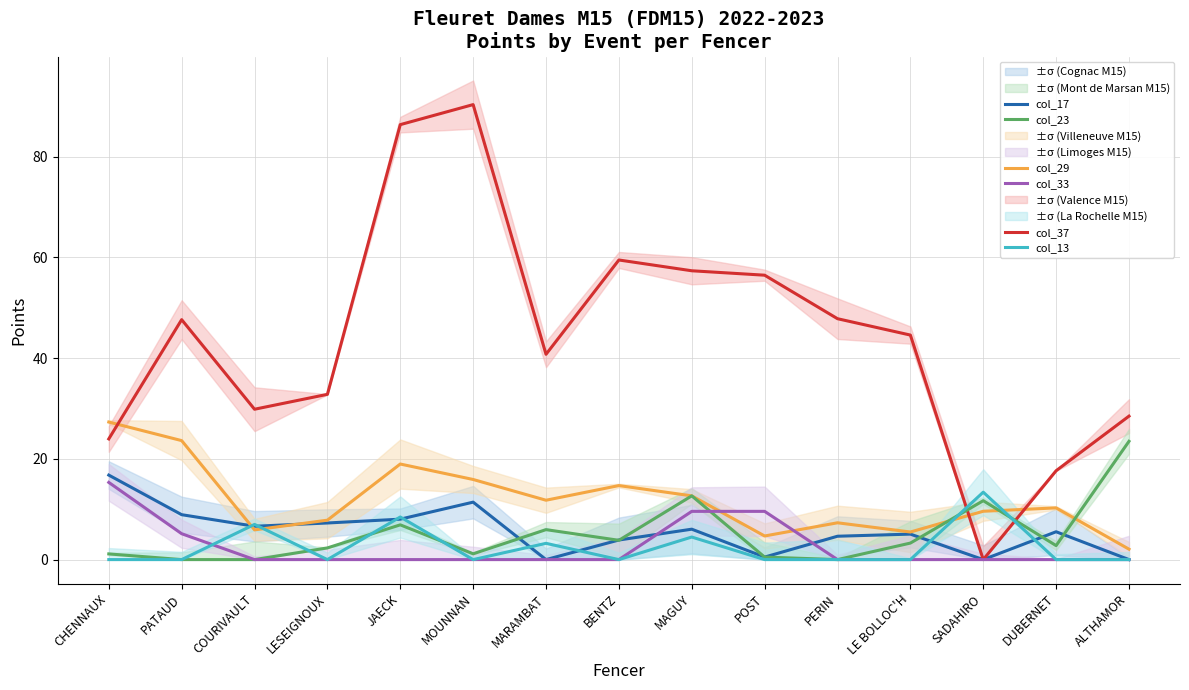

Which series has the largest range (max minus min)?

col_37